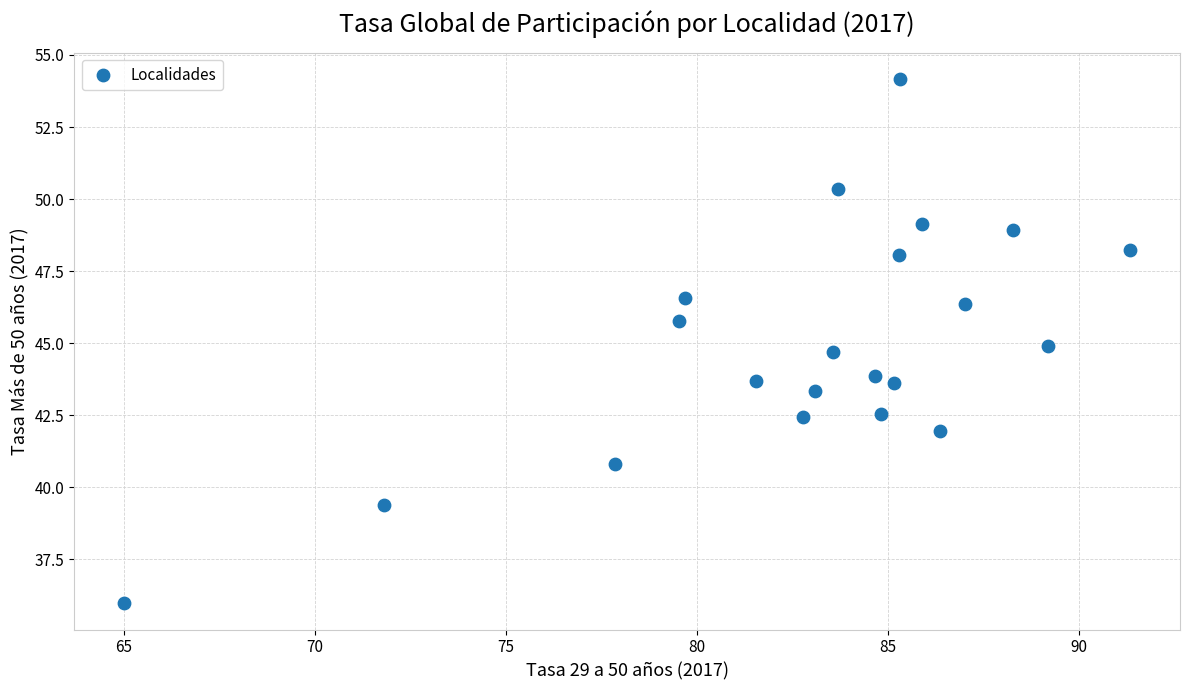

What is the range of Y values (max minus min)?

18.2